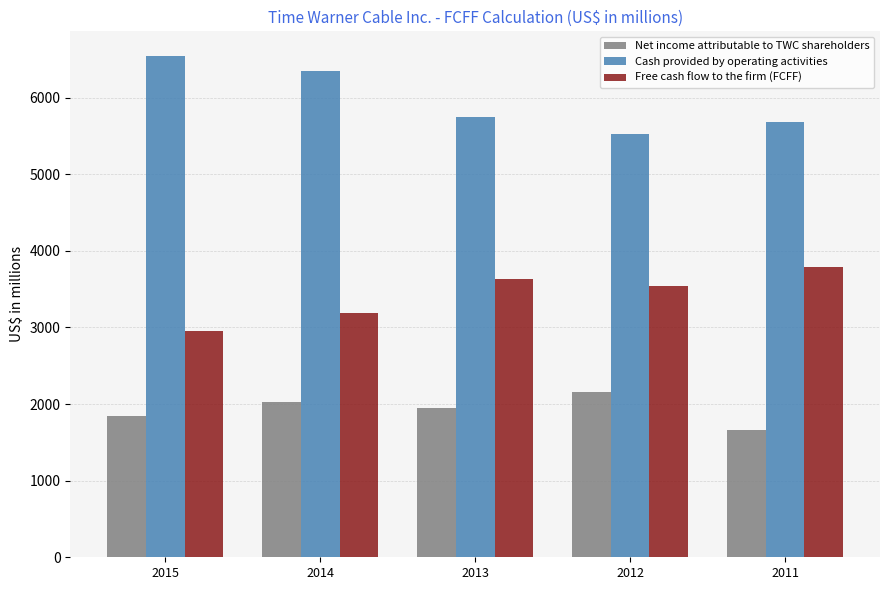

The value of Cash provided by operating activities at 2012 is 8124. True or false?

False